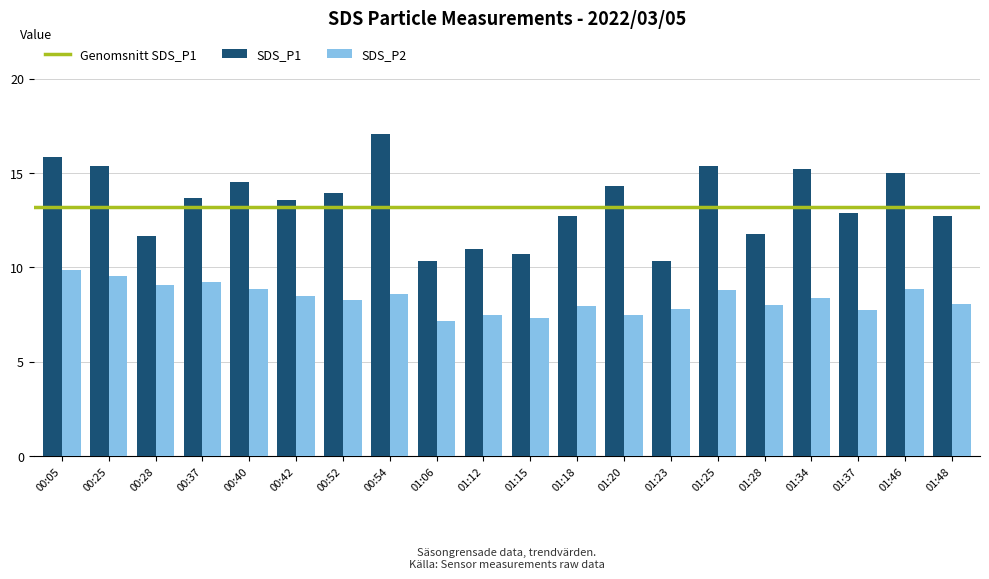

What is the minimum value shown in the chart?

7.2